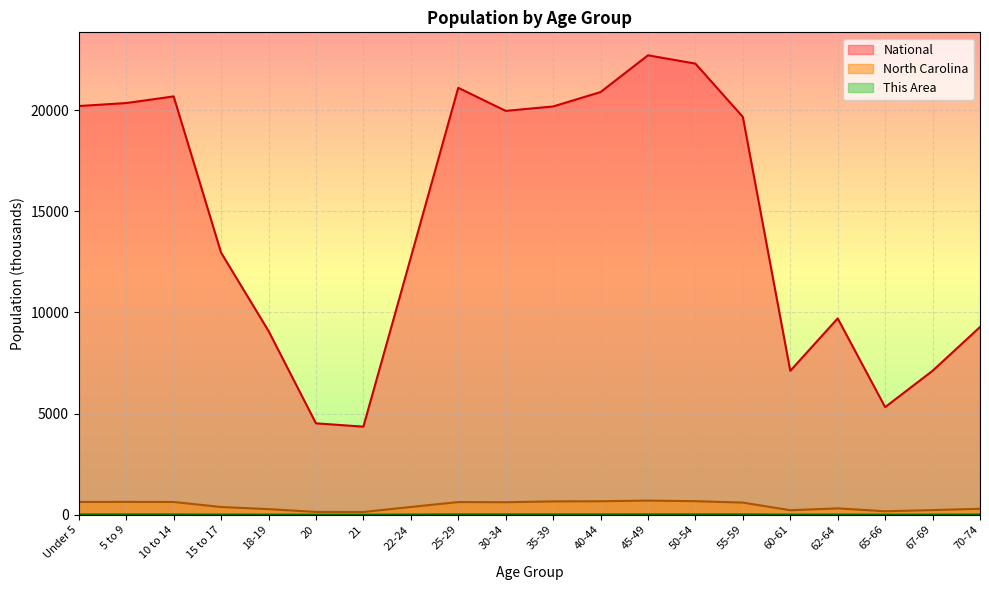

What is the difference between the highest and lowest values at 15 to 17?

12945.8